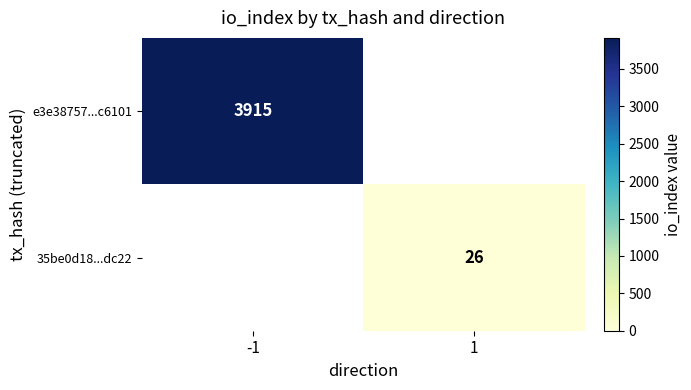

The 35be0d18...dc22 series shows 8 at 1. True or false?

False